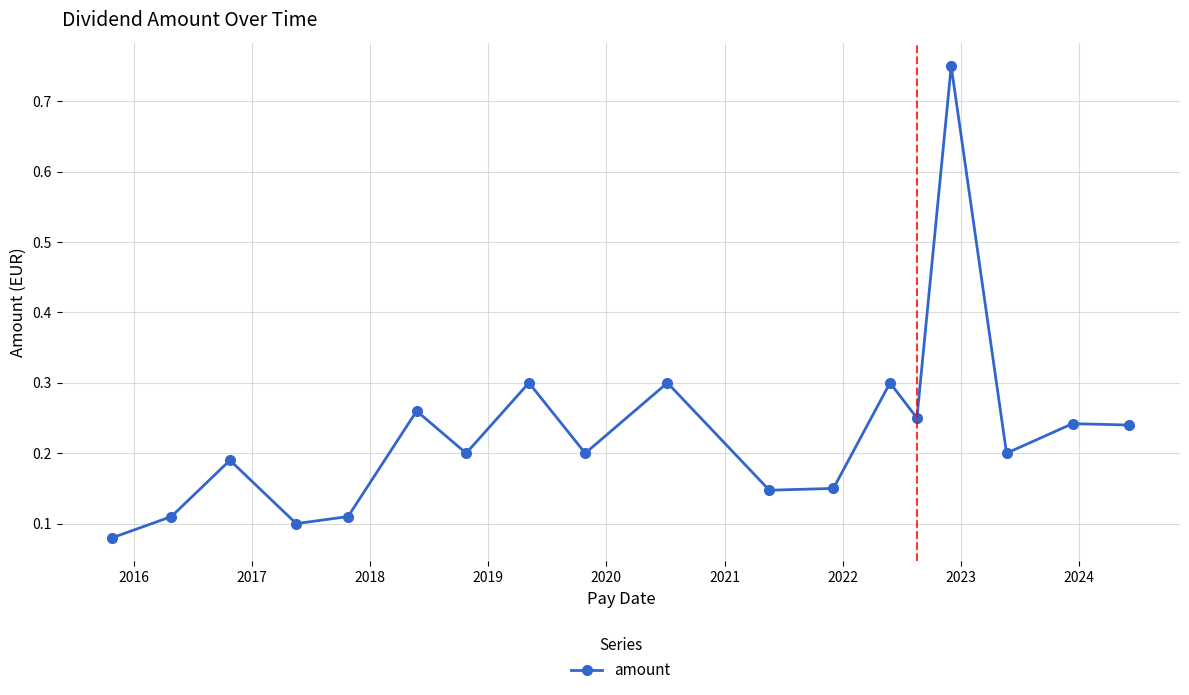

How many values are between 0 and 1?

18